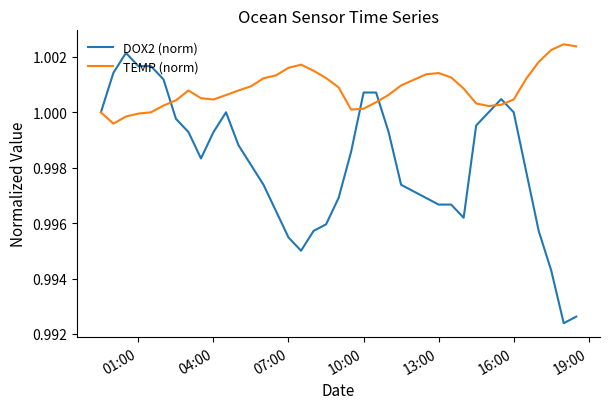

Which series has the largest total across all categories?

TEMP (norm)